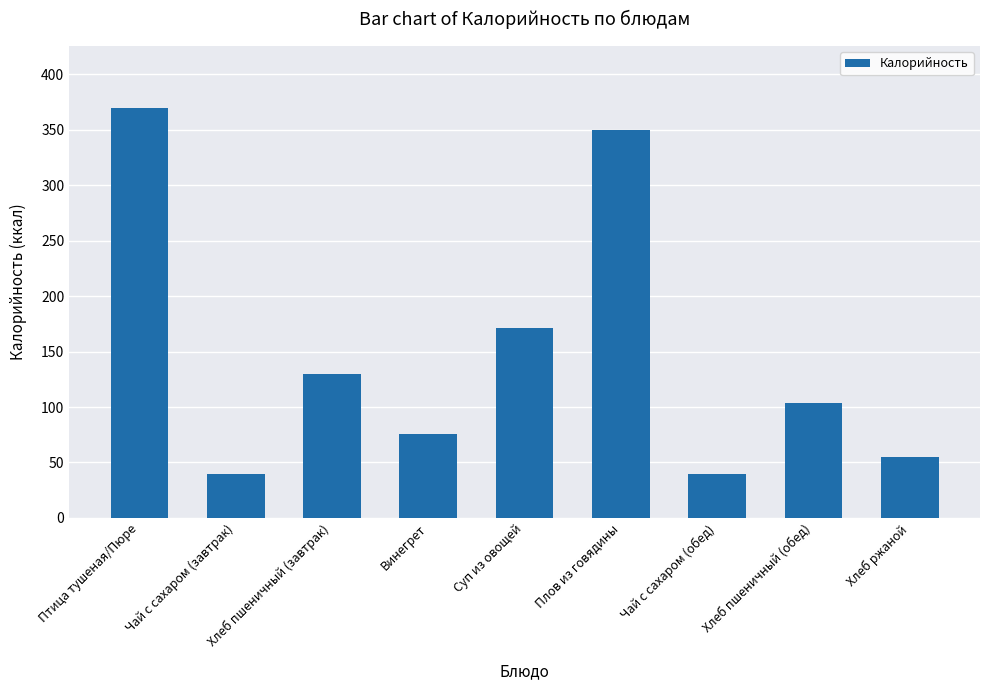

At which category does the chart reach its peak across all series?

Птица тушеная/Пюре